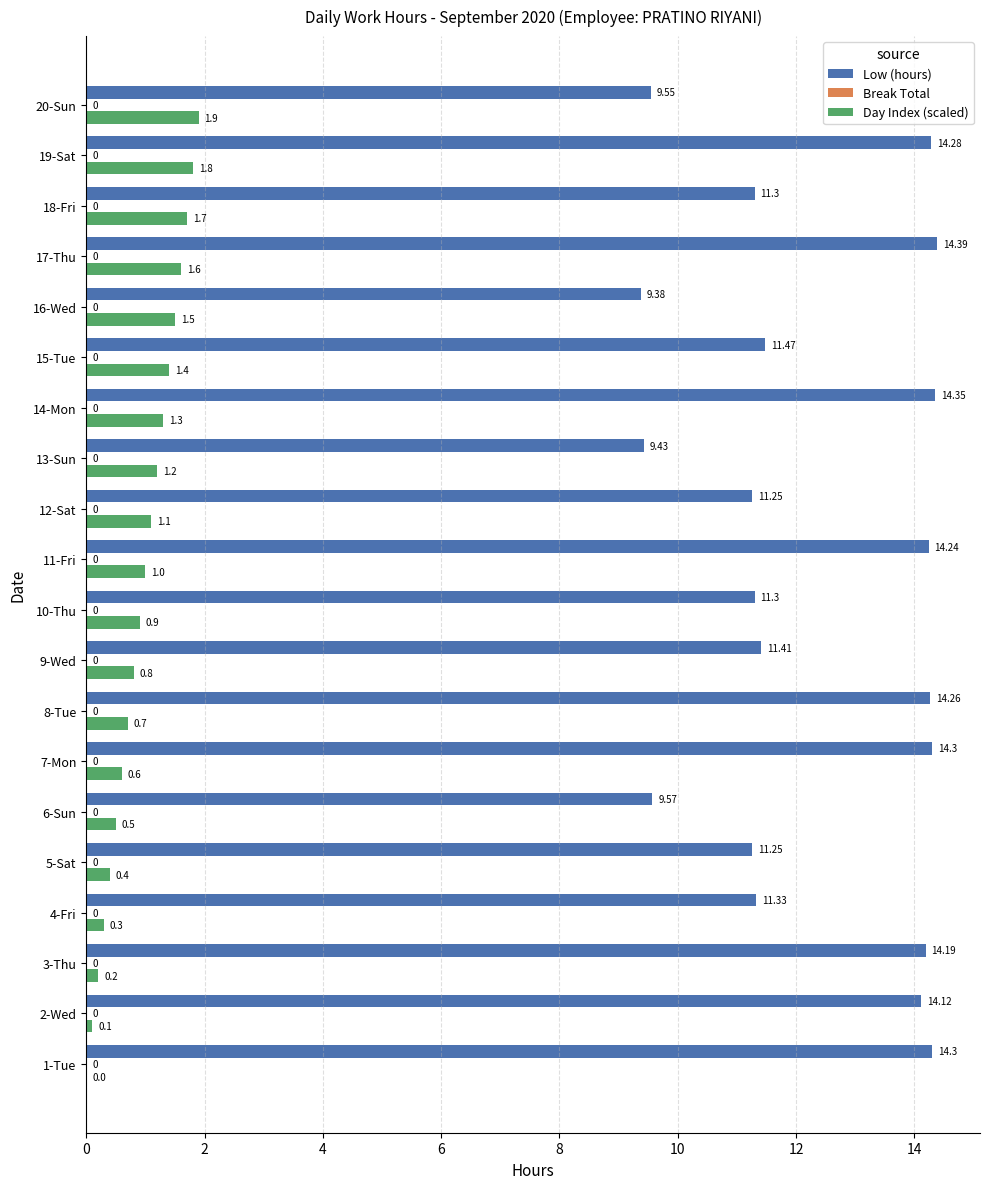

At which category is the sum across all series the highest?

19-Sat